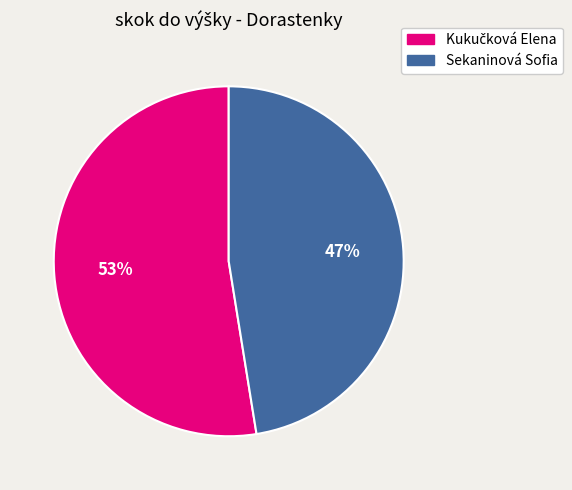

Is there any slice that represents more than half of the pie?

Yes